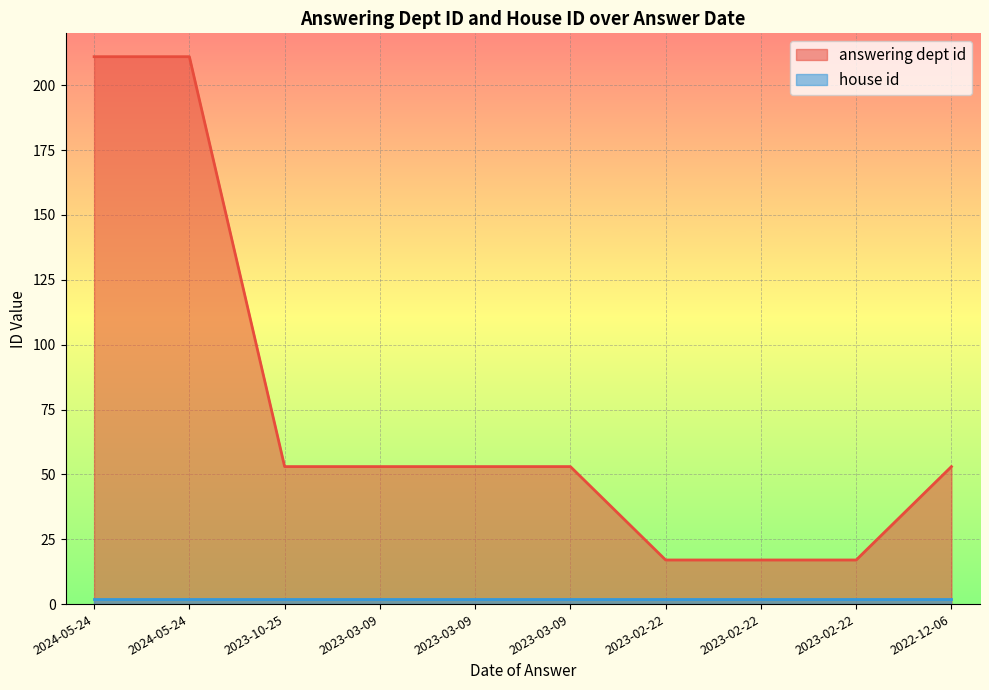

What is the average value?

74